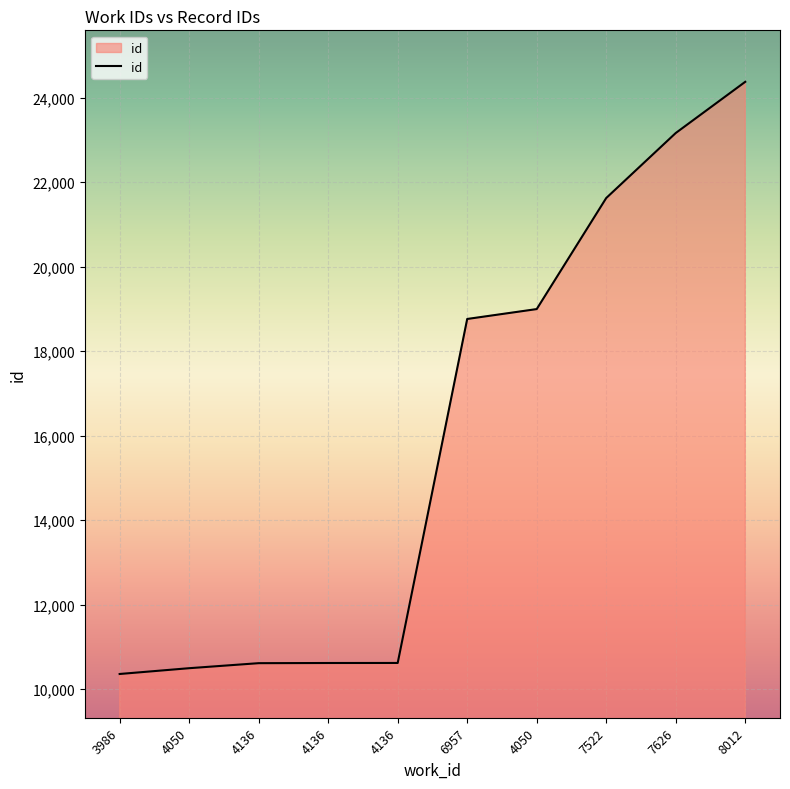

Approximately how many times larger is the value at 7626 compared to 4050?

1.2